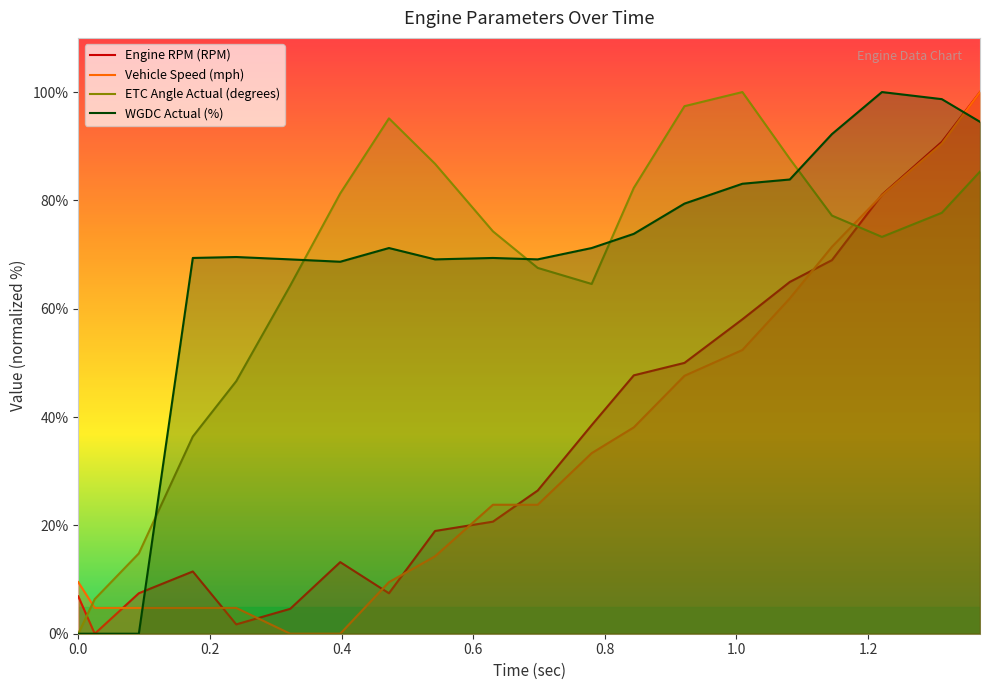

What is the highest value of the Engine RPM (RPM) series?

100.0